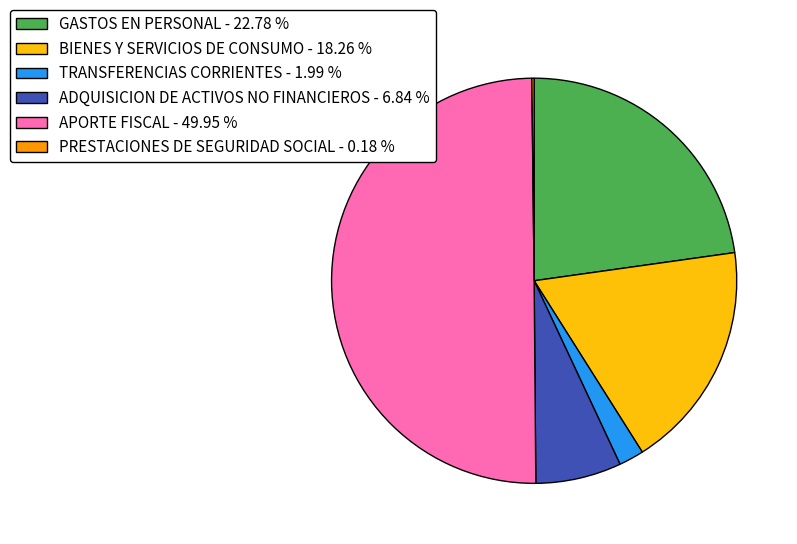

Does BIENES Y SERVICIOS DE CONSUMO - 18.26 % represent more than half of the total?

No